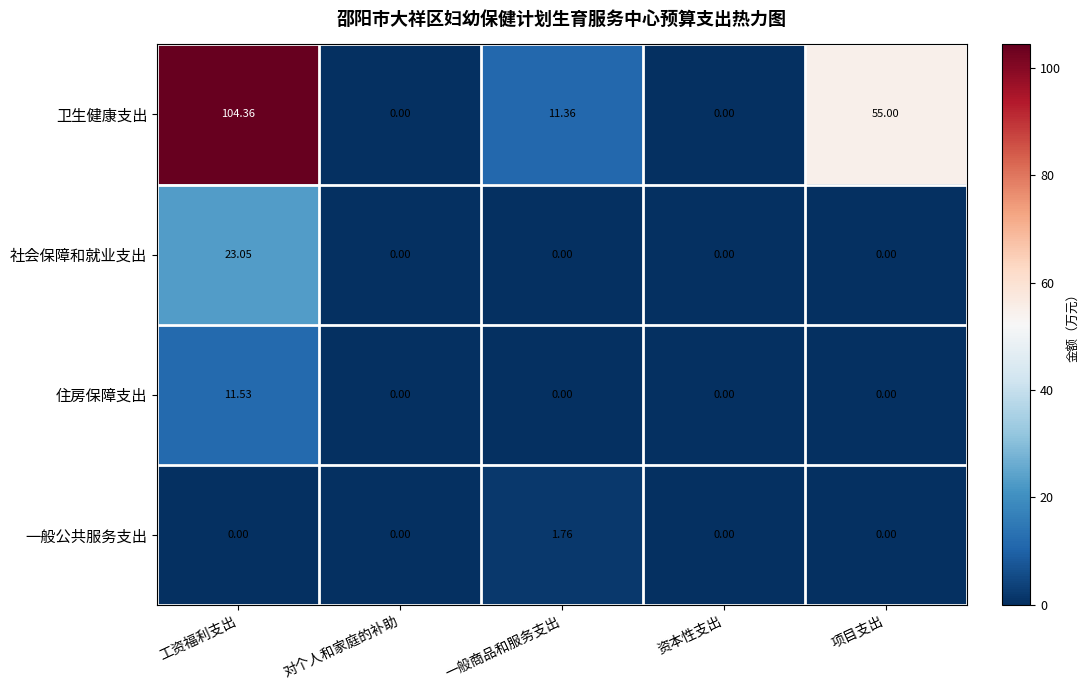

Which series changed the most between 工资福利支出 and 项目支出?

卫生健康支出